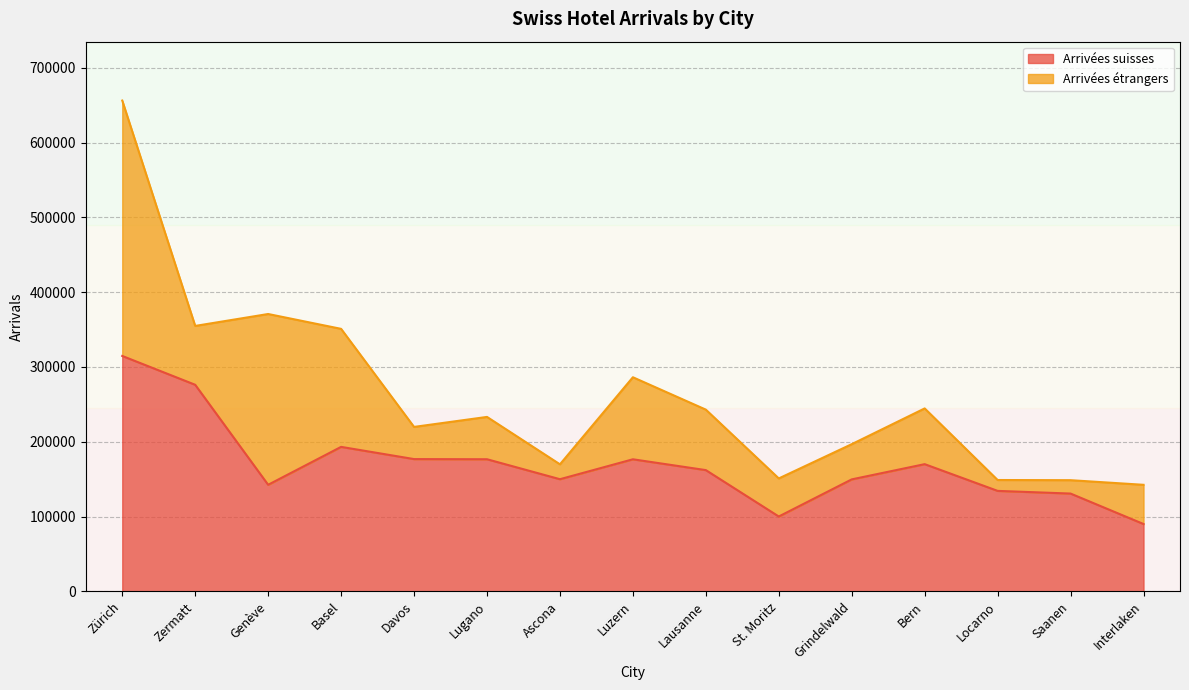

The chart shows a value of 56760 at Interlaken. True or false?

False